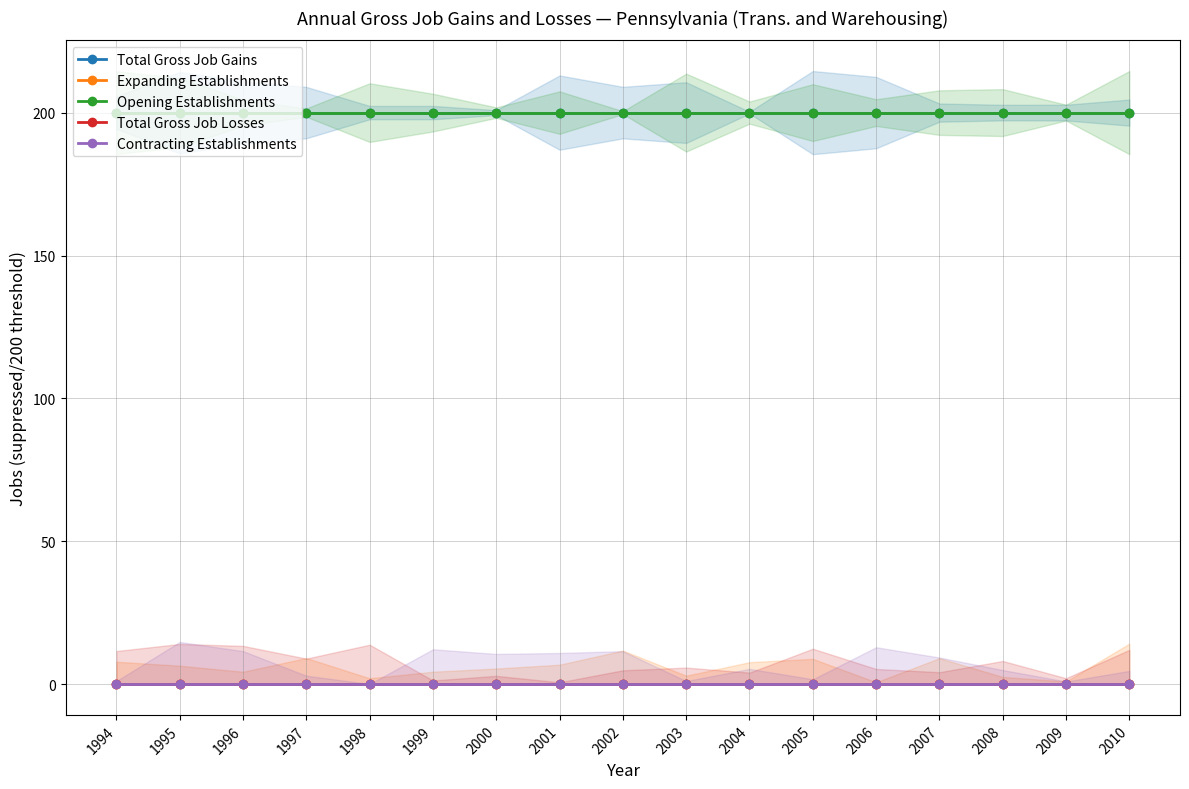

Reading left to right, transcribe all the data shown in this chart.

Total Gross Job Gains: 200	200	200	200	200	200	200	200	200	200	200	200	200	200	200	200	200
Expanding Establishments: 0	0	0	0	0	0	0	0	0	0	0	0	0	0	0	0	0
Opening Establishments: 200	200	200	200	200	200	200	200	200	200	200	200	200	200	200	200	200
Total Gross Job Losses: 0	0	0	0	0	0	0	0	0	0	0	0	0	0	0	0	0
Contracting Establishments: 0	0	0	0	0	0	0	0	0	0	0	0	0	0	0	0	0